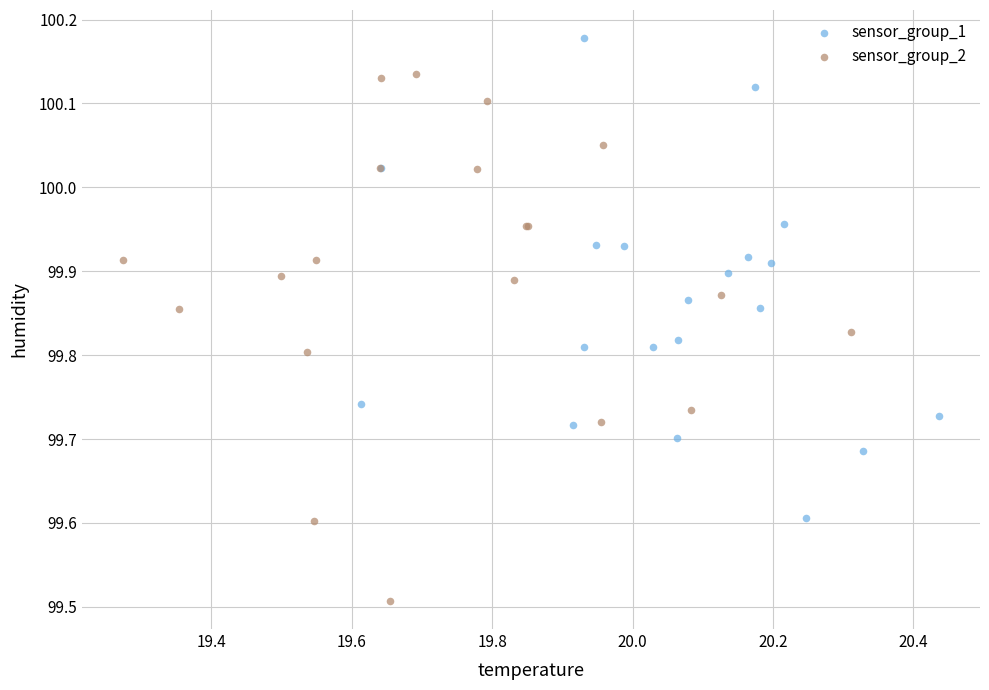

Which series has the widest spread of Y values?

sensor_group_2